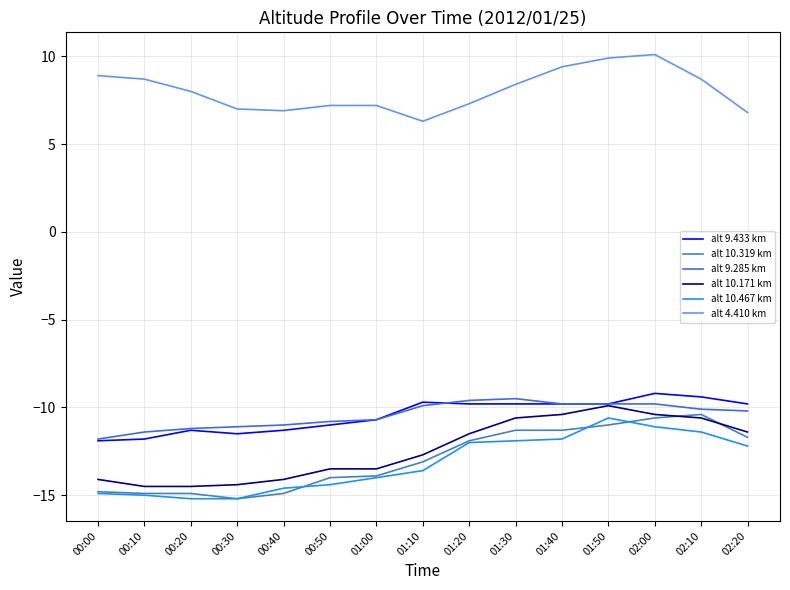

What are all the series names shown in the legend?

alt 9.433 km, alt 10.319 km, alt 9.285 km, alt 10.171 km, alt 10.467 km, alt 4.410 km